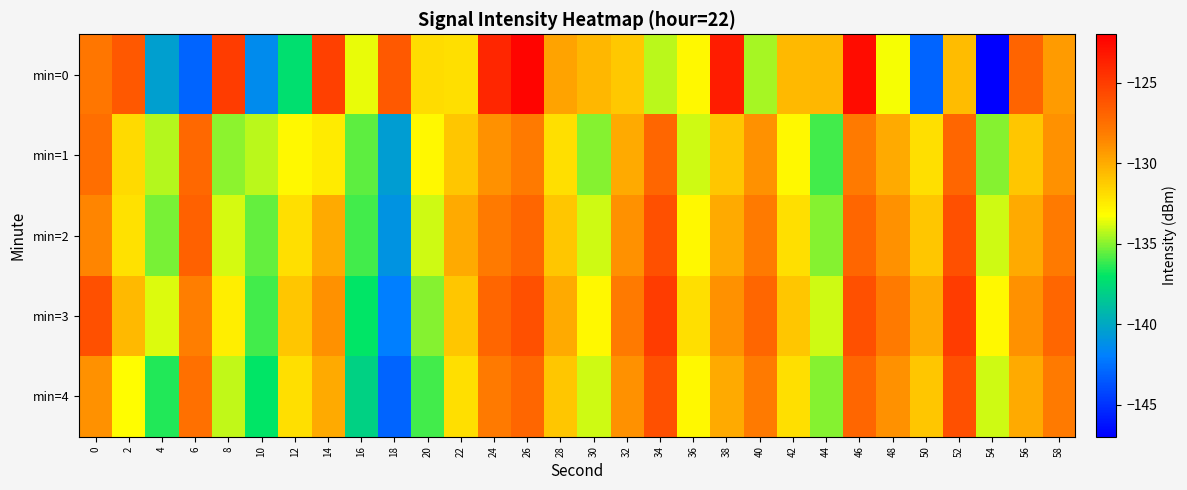

At which category is the sum across all series the highest?

26